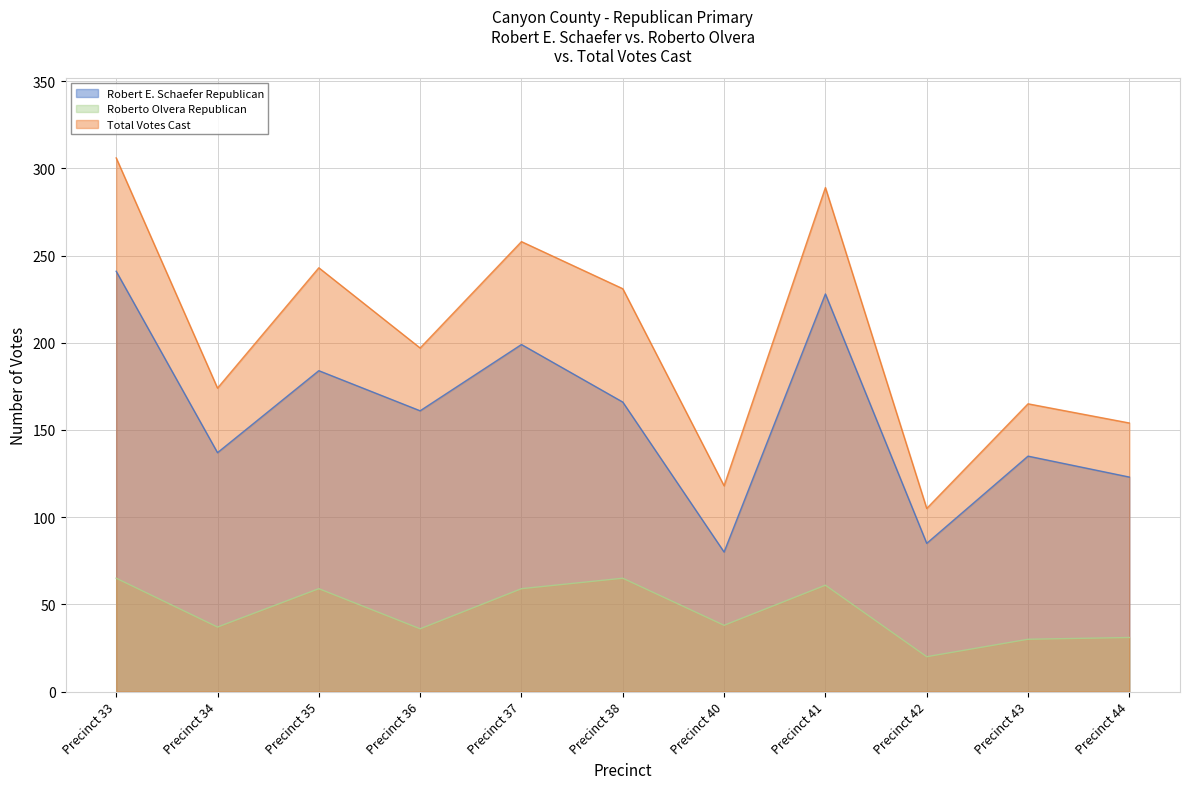

How many distinct data groups are displayed?

3